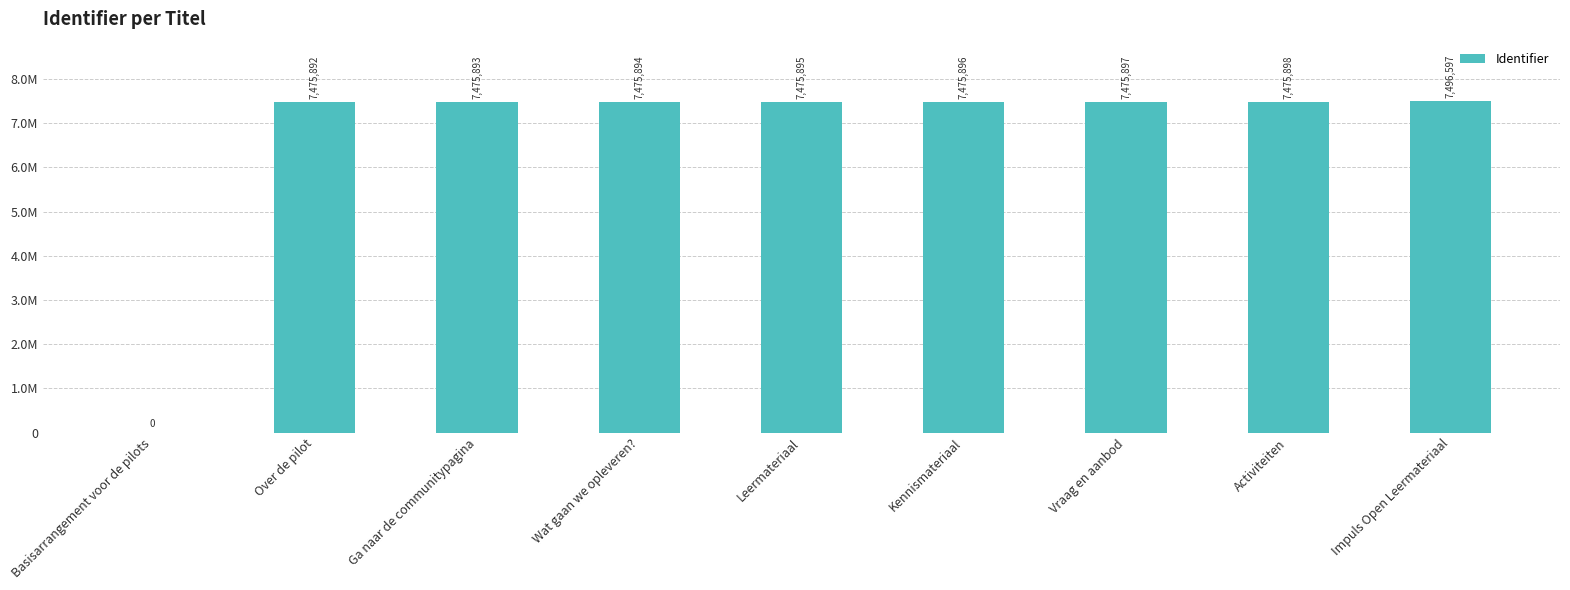

Are the bars horizontal?

No